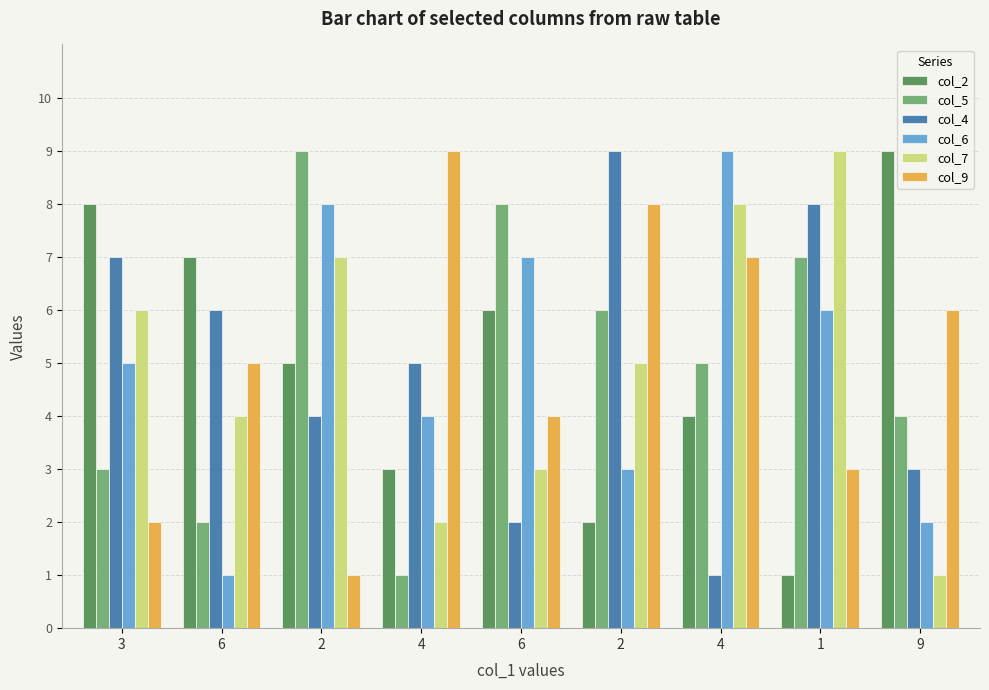

How many categories are shown in the chart?

9